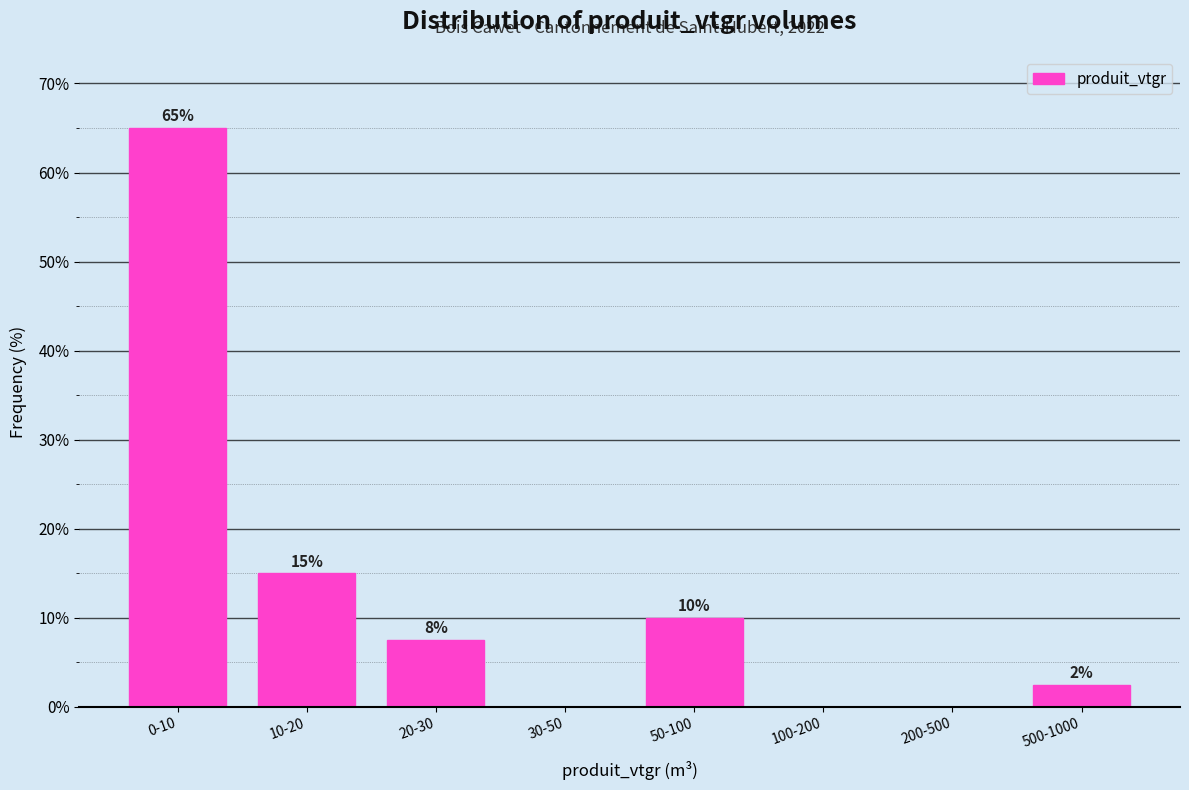

At which label does the data first exceed 7?

0-10